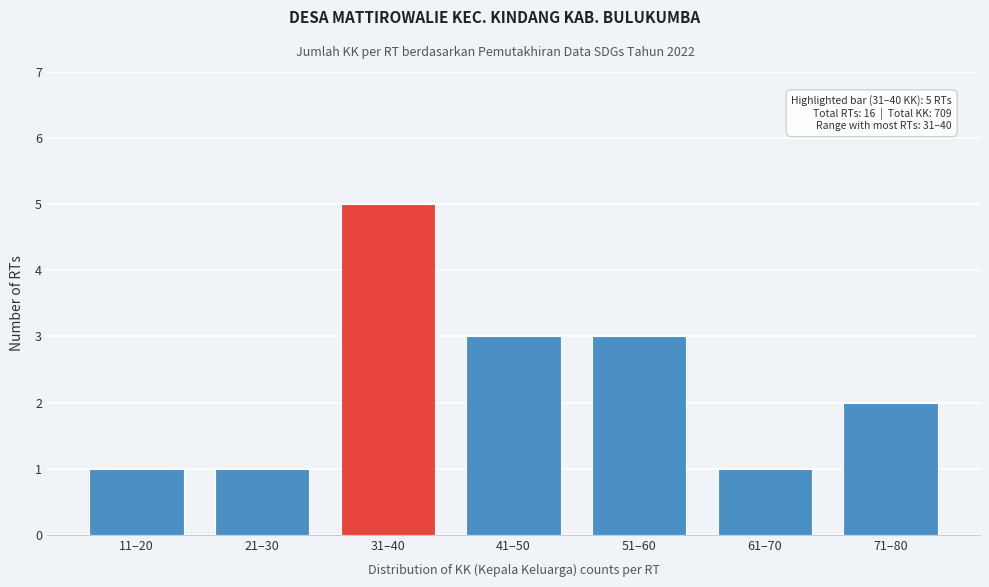

Reading left to right, extract all data points from this chart.

11–20=1	21–30=1	31–40=5	41–50=3	51–60=3	61–70=1	71–80=2